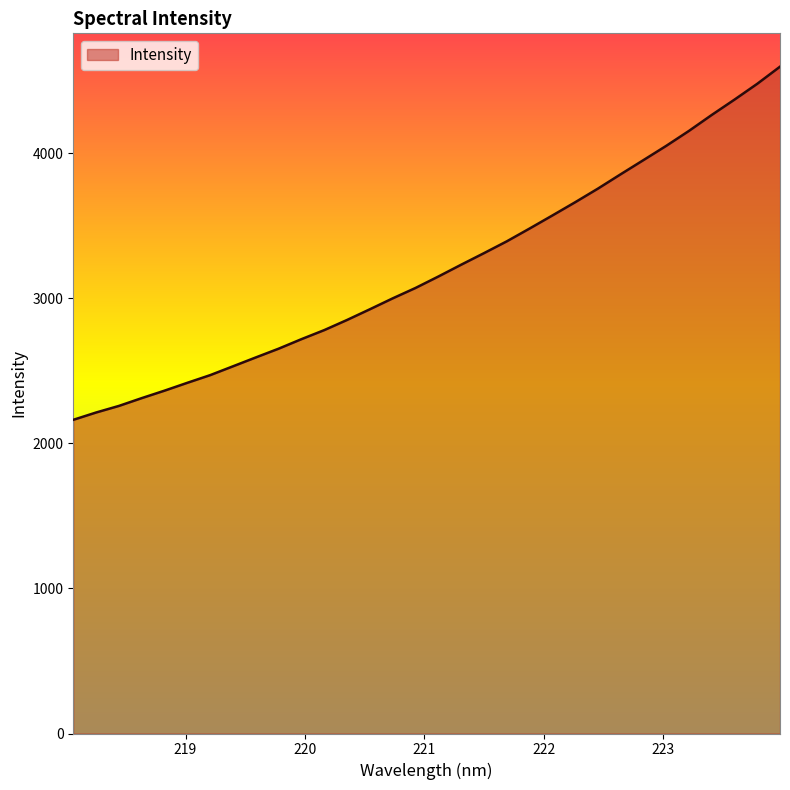

What is the greatest value displayed?

4598.3